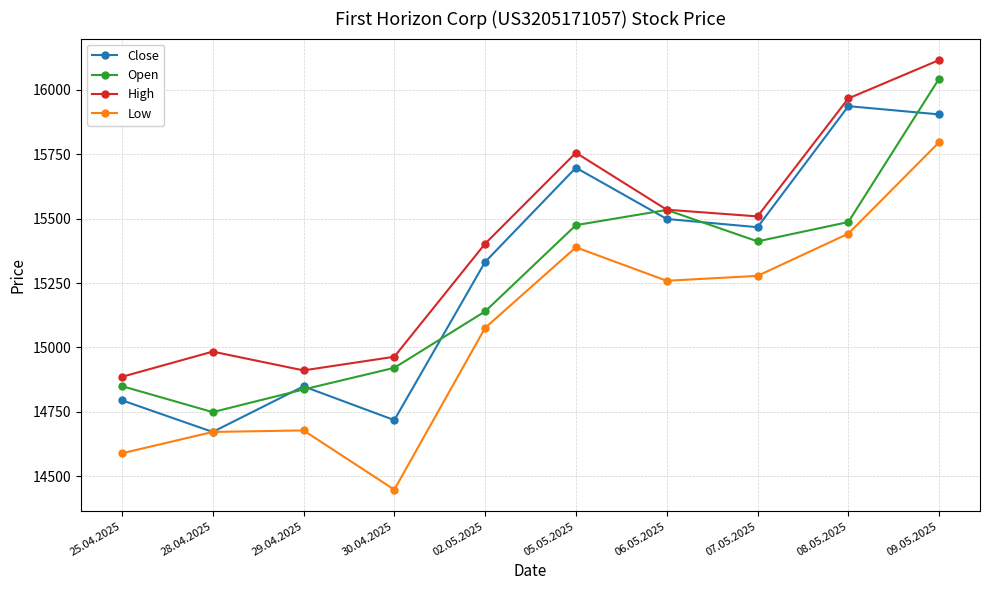

True or false: Low has more than 0 interior local peaks.

True